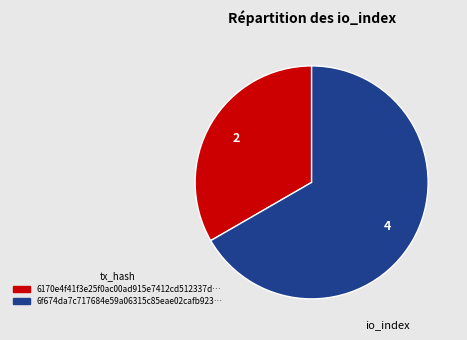

Does any single category account for the majority?

Yes